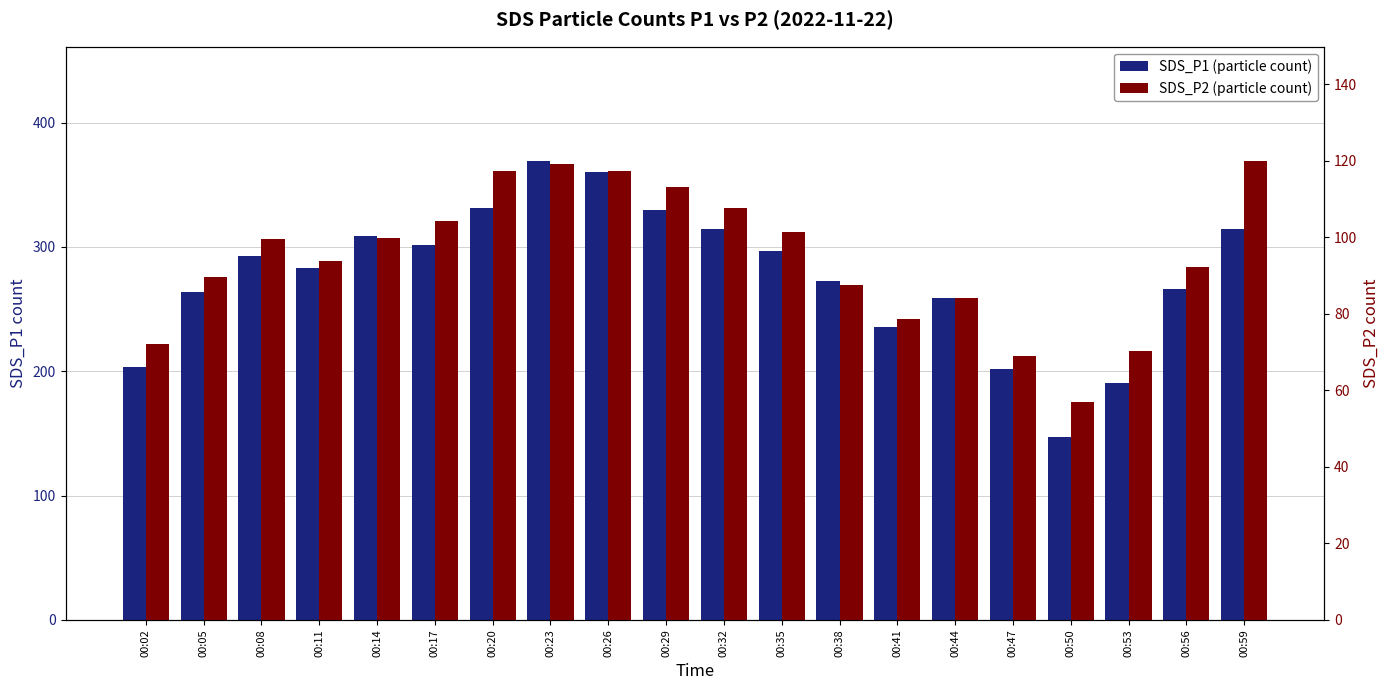

How many series are shown in this chart?

2